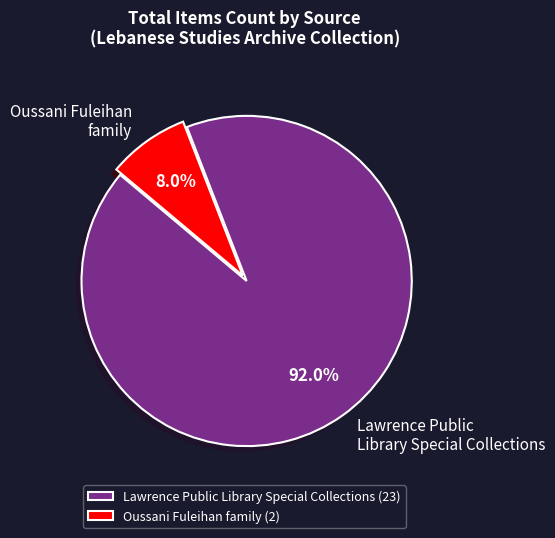

Does Lawrence Public Library Special Collections represent more than half of the total?

Yes